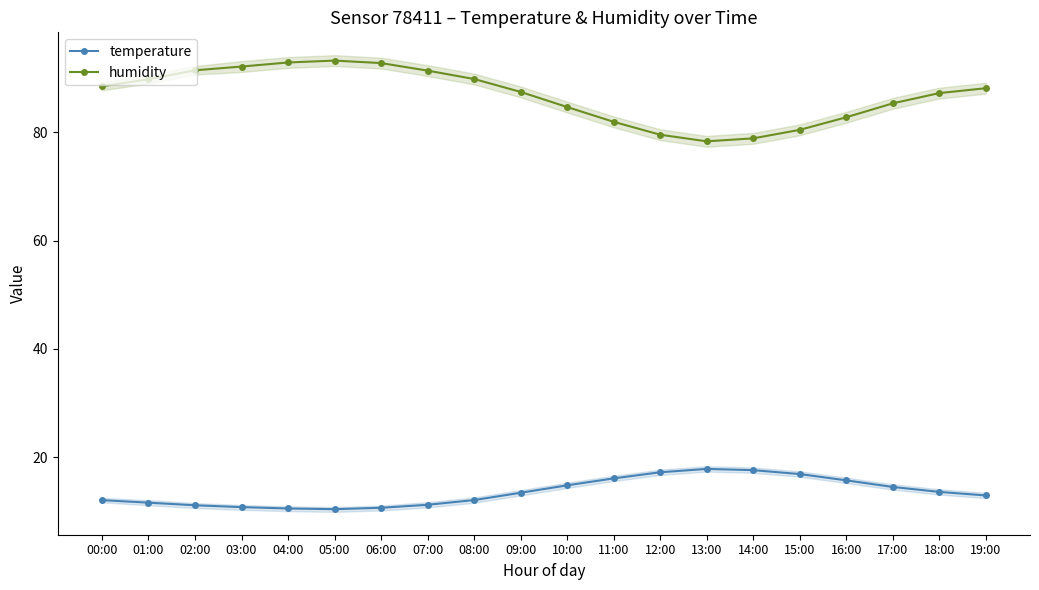

True or false: humidity and temperature intersect in this chart.

False